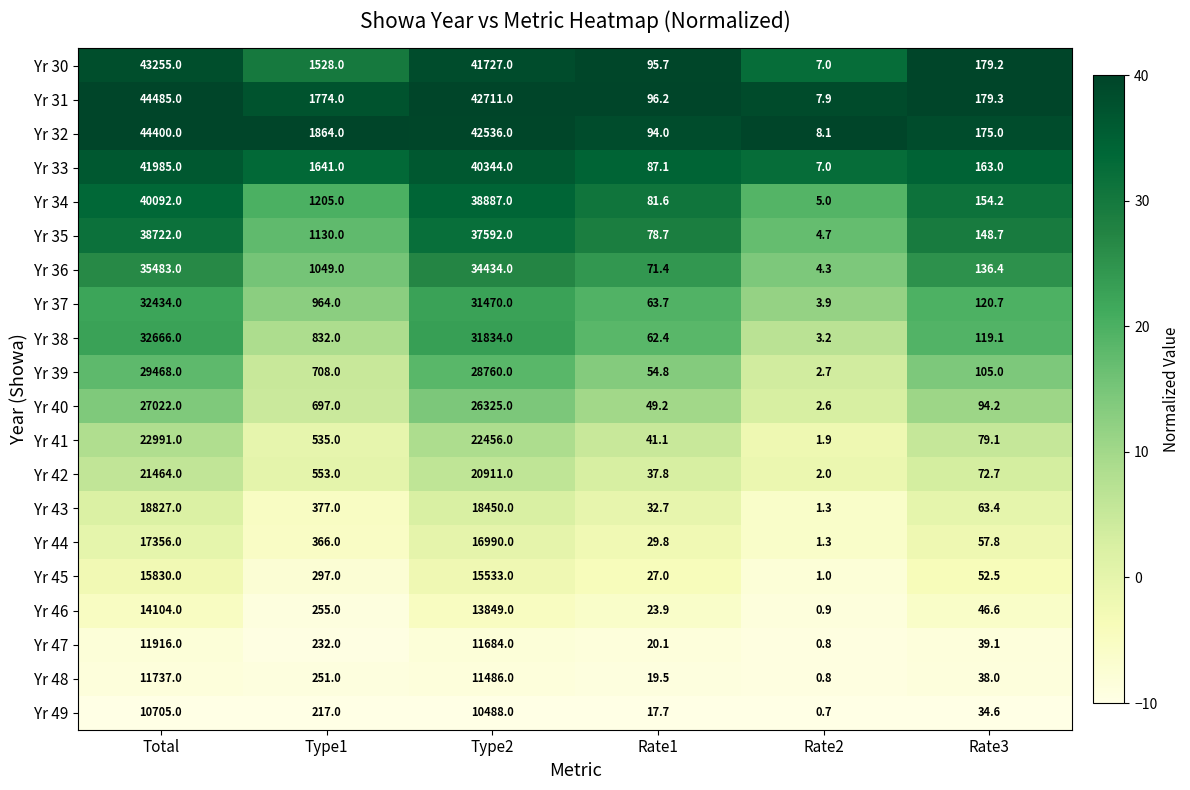

What is the maximum value shown in the chart?

44485.0